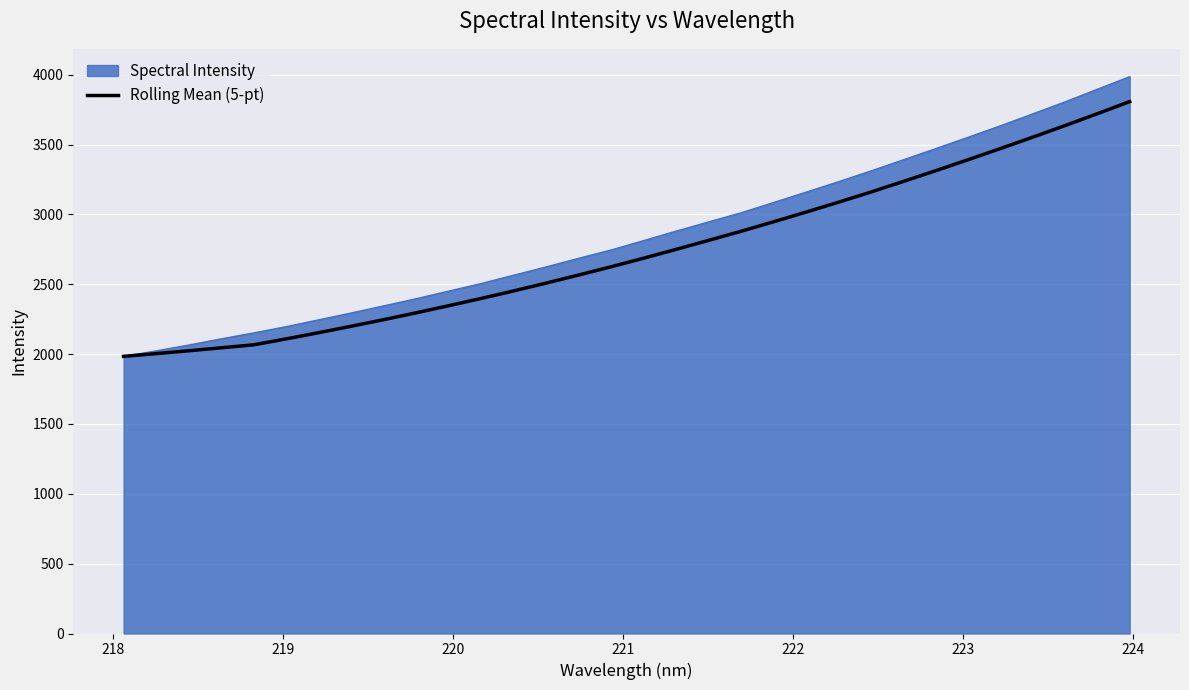

What is the minimum value for Rolling Mean (5-pt)?

1984.1